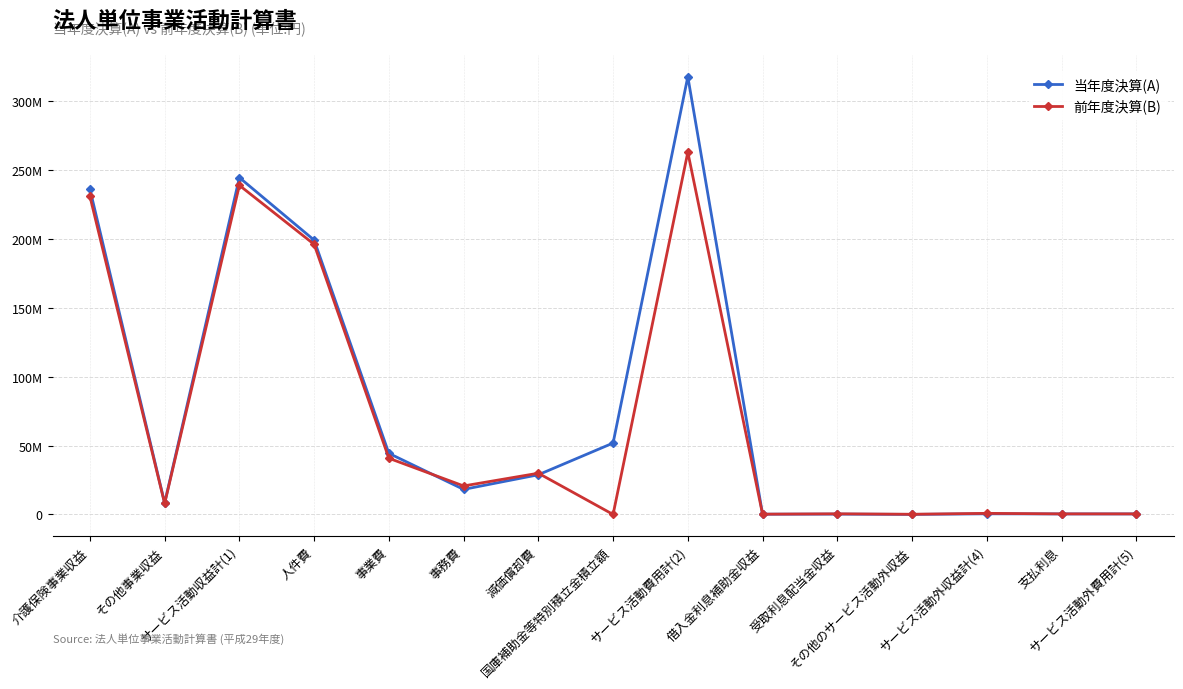

At which category does 前年度決算(B) reach its first local peak?

サービス活動収益計(1)